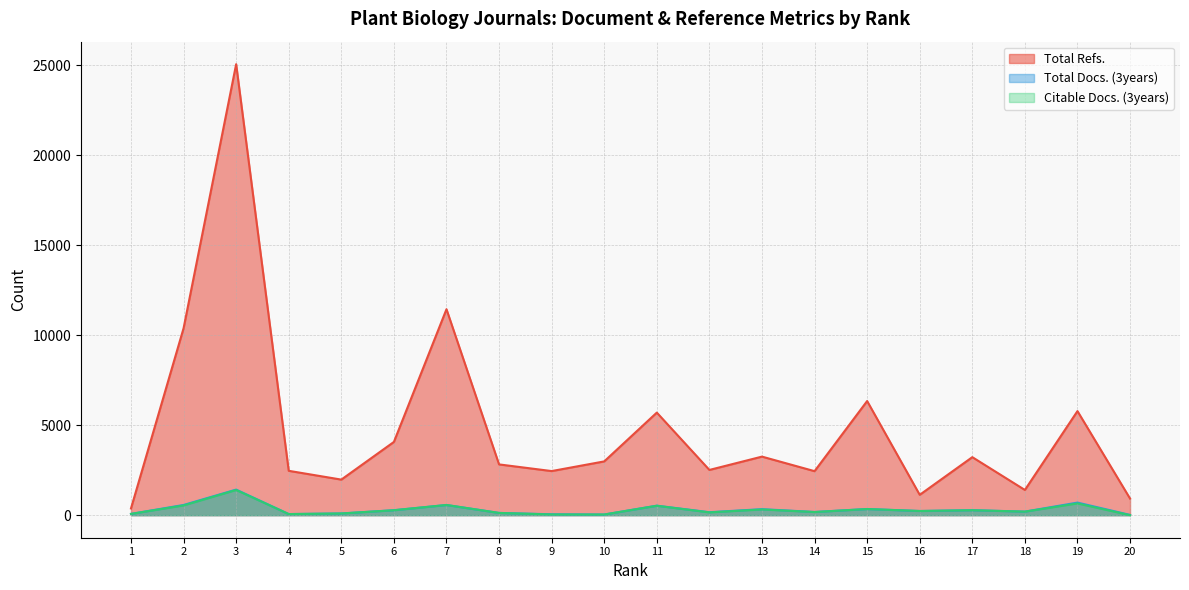

True or false: Citable Docs. (3years) and Total Docs. (3years) cross at least once.

False